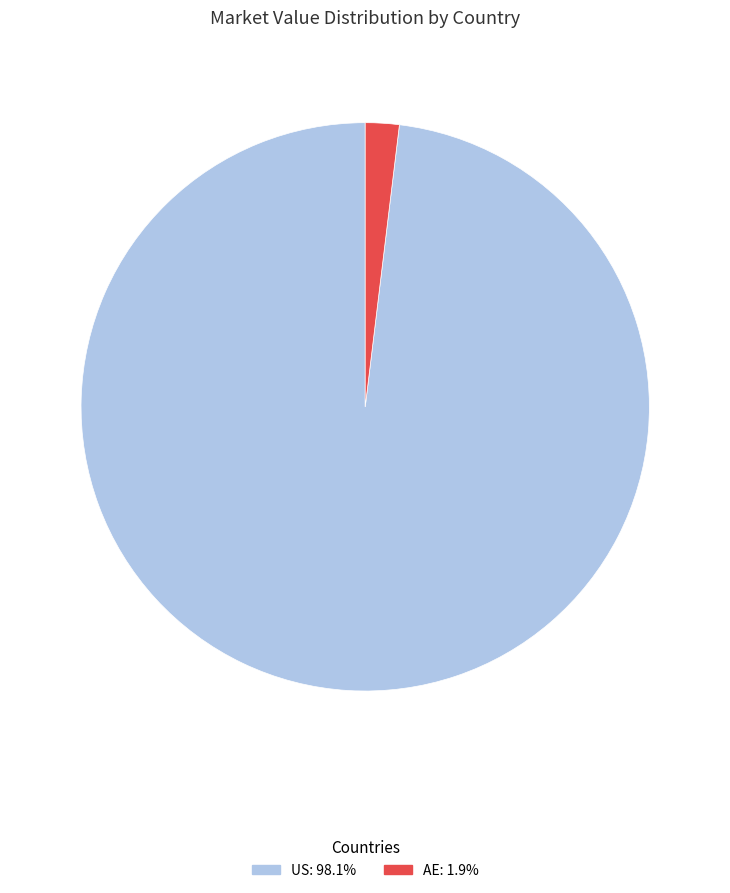

Is the sum of AE: 1.9% and US: 98.1% greater than half?

Yes